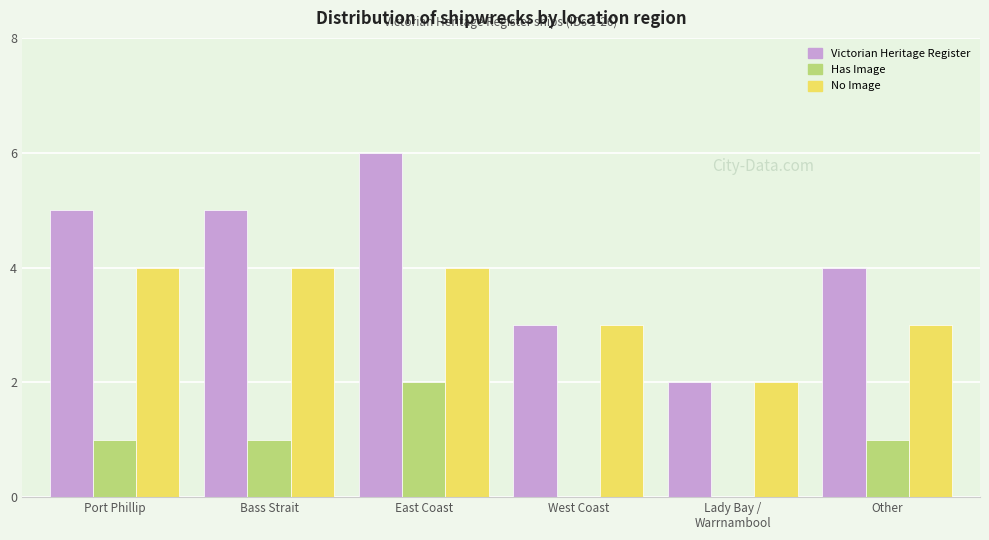

Reading left to right, what are all the values shown in this chart?

Victorian Heritage Register: 5	5	6	3	2	4
Has Image: 1	1	2	0	0	1
No Image: 4	4	4	3	2	3